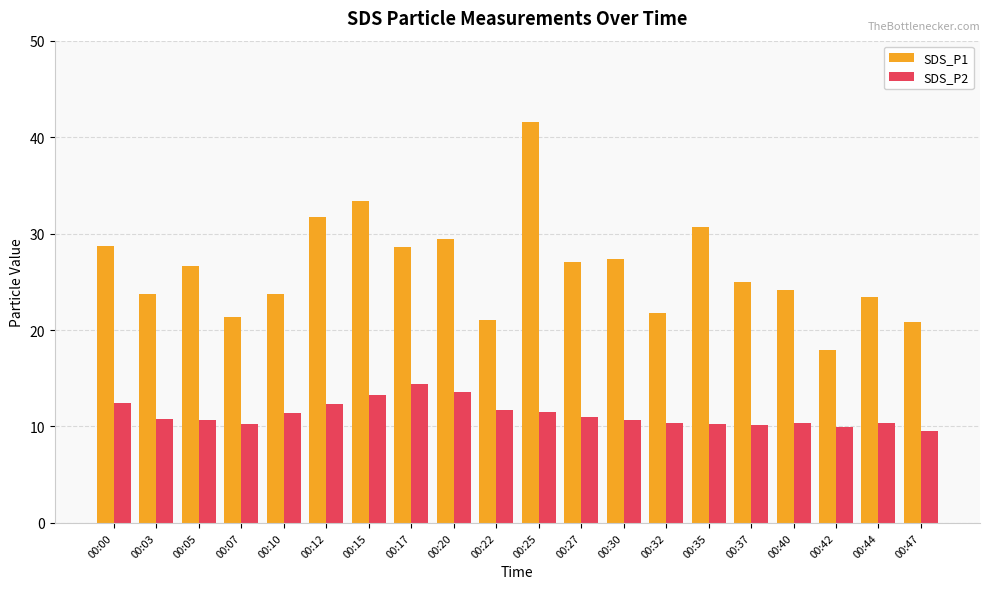

At which category is the sum across all series the highest?

00:25